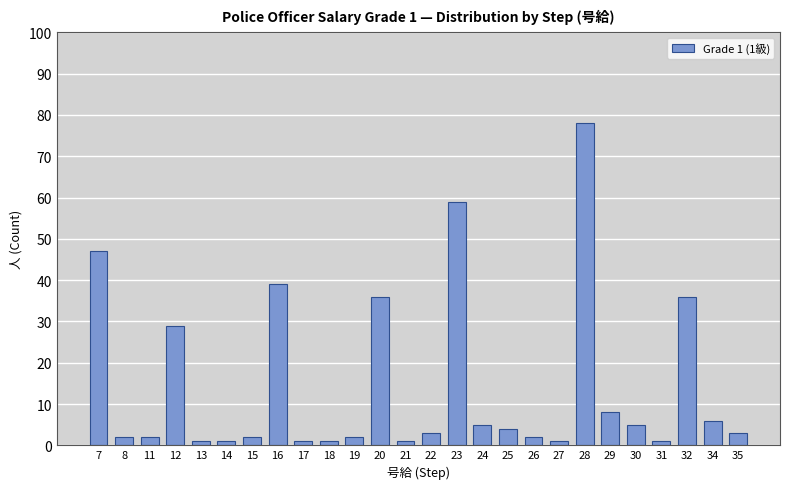

Reading left to right, what are all the values shown in this chart?

7=47	8=2	11=2	12=29	13=1	14=1	15=2	16=39	17=1	18=1	19=2	20=36	21=1	22=3	23=59	24=5	25=4	26=2	27=1	28=78	29=8	30=5	31=1	32=36	34=6	35=3